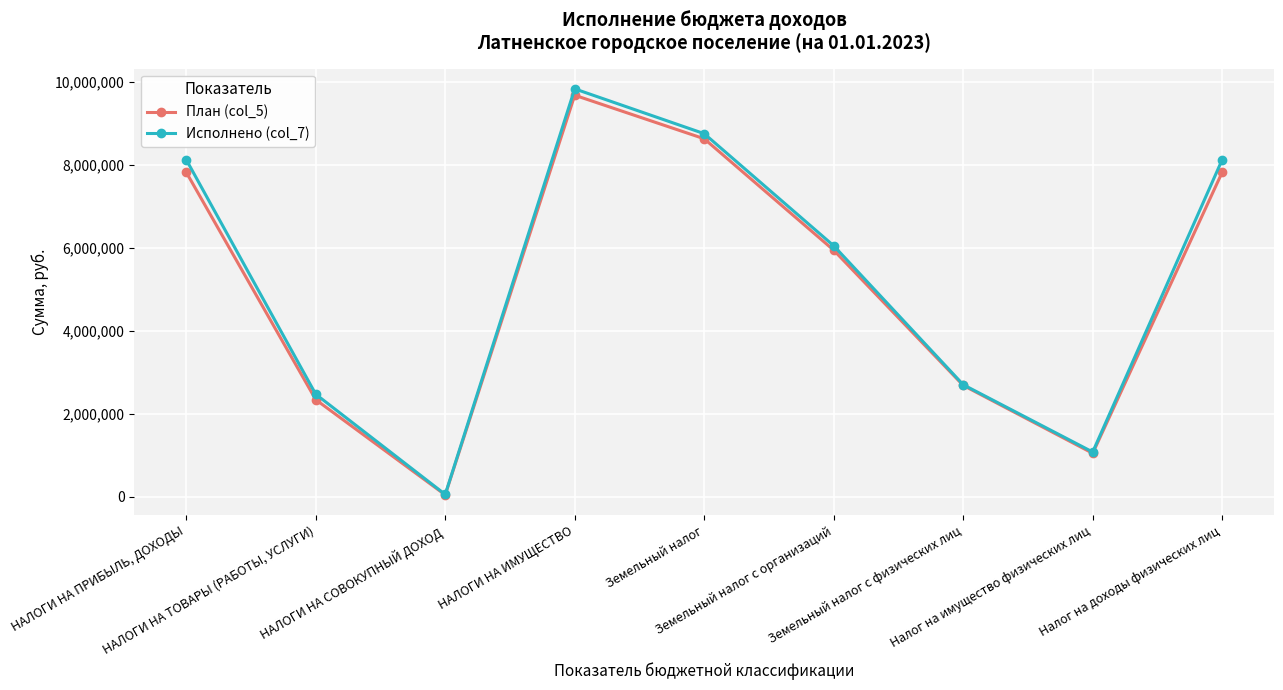

Does the chart have visible grid lines?

Yes